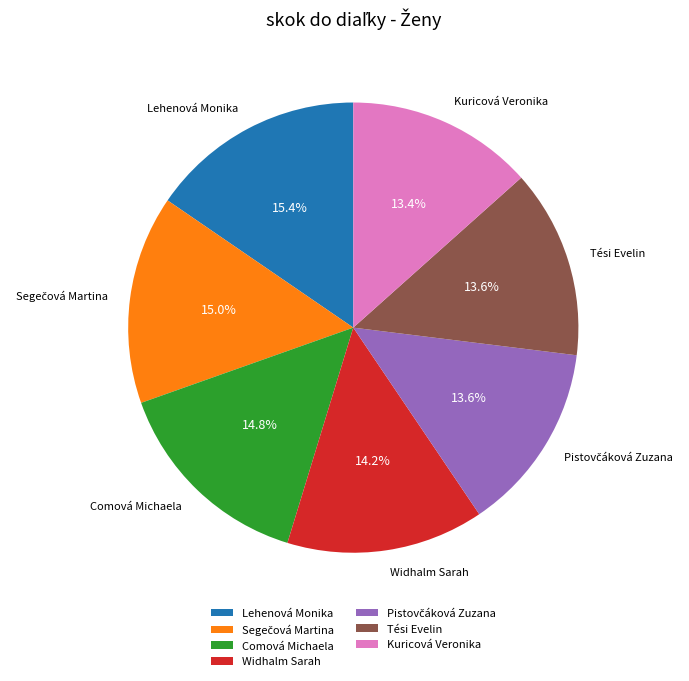

To the nearest percent, what is the difference between the largest and smallest slice percentages?

2%